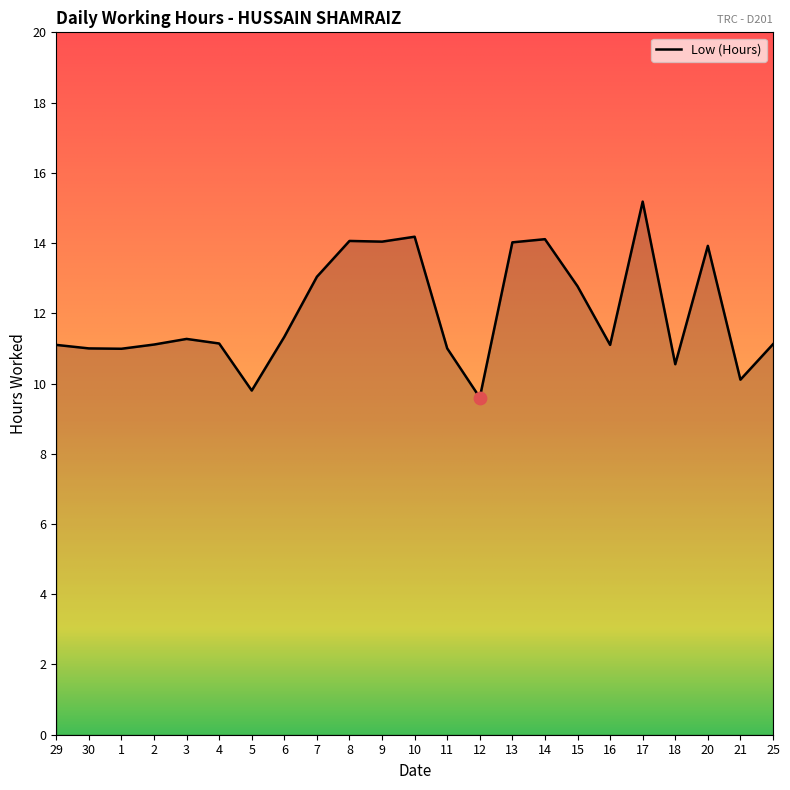

What is the change in value from 16 to 21?

-1.0